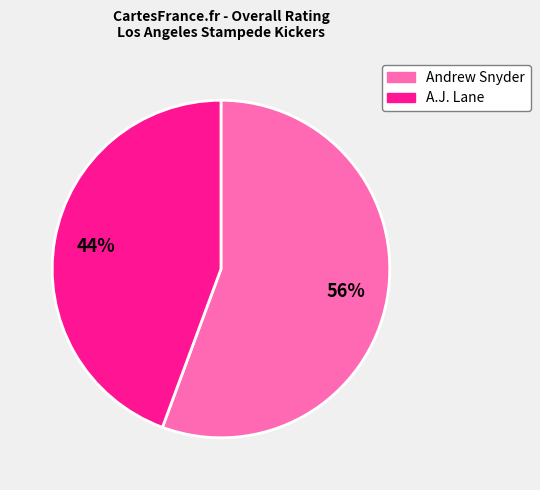

To the nearest percent, what is the average slice percentage?

50%